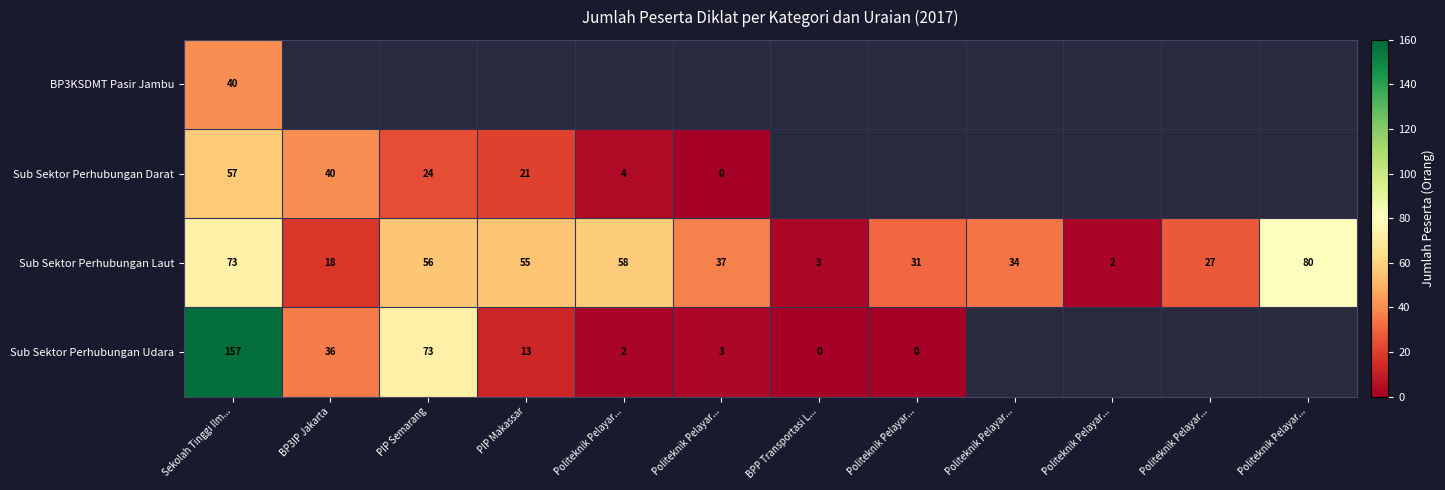

Which category has the lowest value in the BP3KSDMT Pasir Jambu series?

Sekolah Tinggi Ilm...